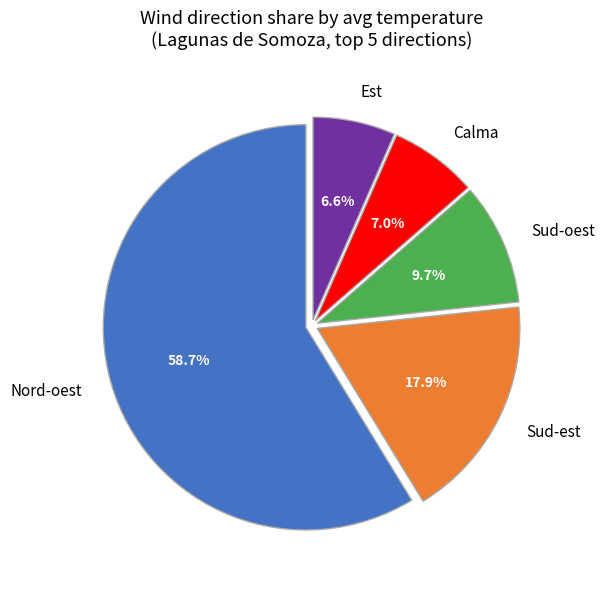

What is the ratio of the value at Sud-oest to the value at Est?

1.5